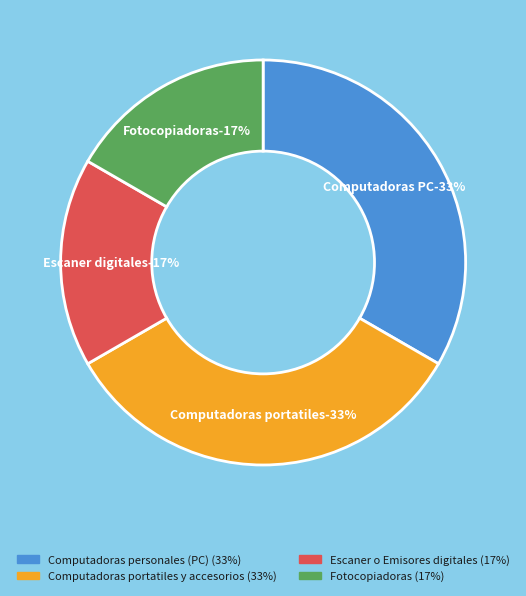

Does Computadoras portatiles y accesorios account for over 50% of the chart?

No